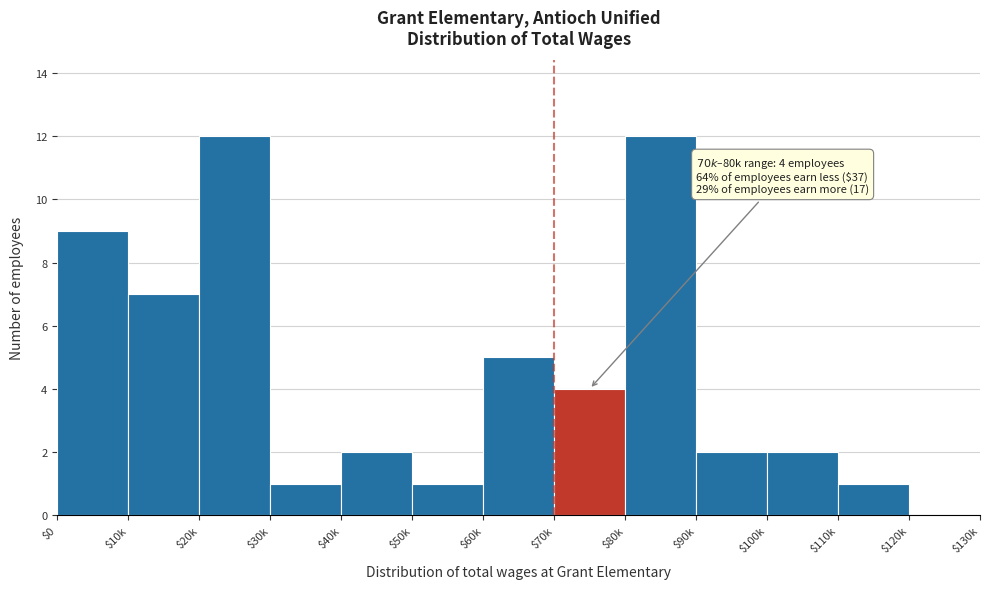

True or false: the data shows 12 at $80k.

True